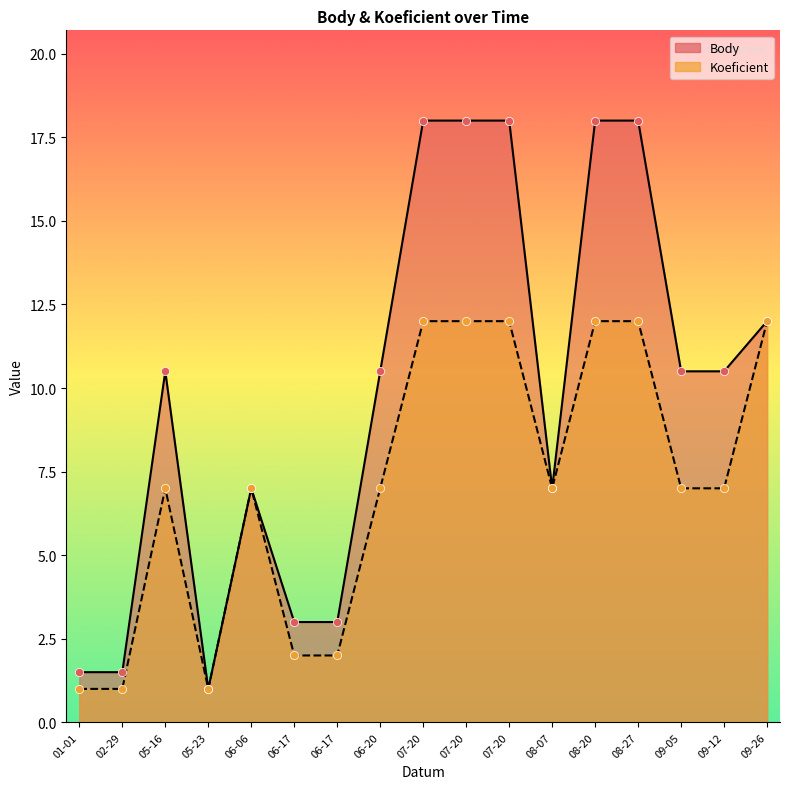

Which series reaches the minimum Y coordinate?

Body